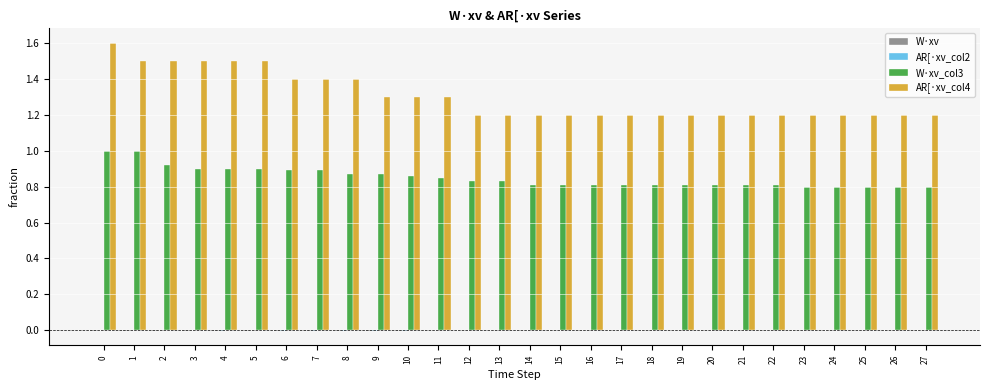

How many categories are shown in the chart?

28